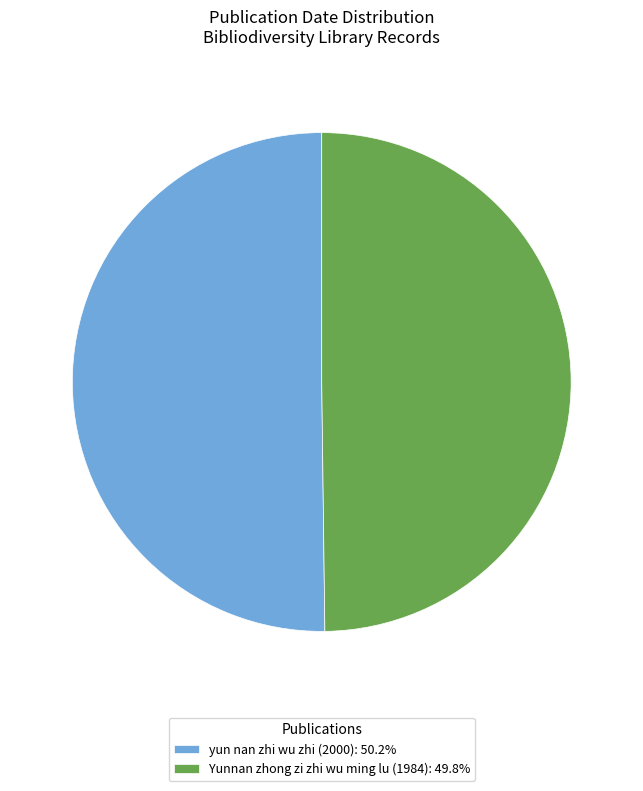

Is it true that Yunnan zhong zi zhi wu ming lu (1984) is 44% of the pie?

False